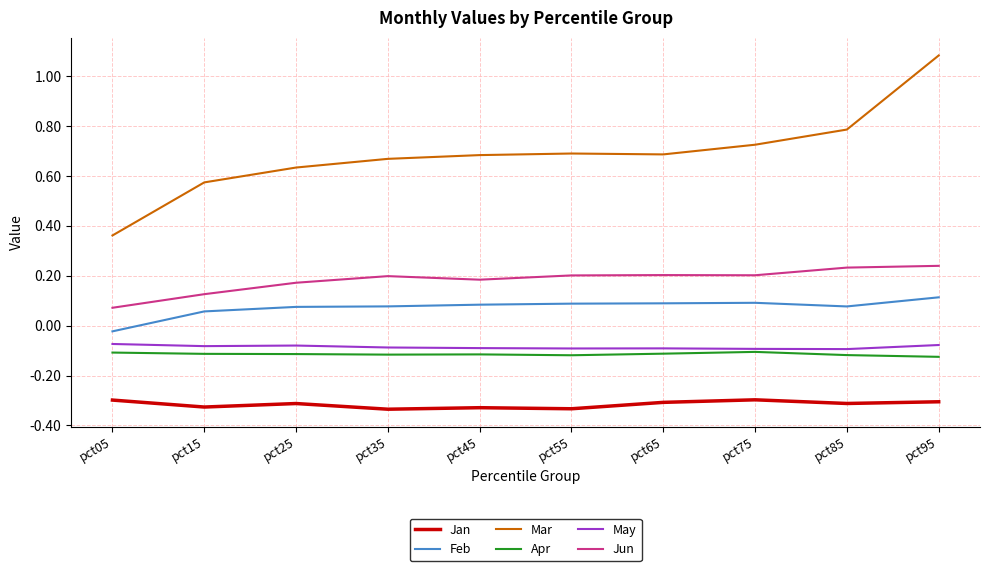

How many lines are shown in the chart?

6